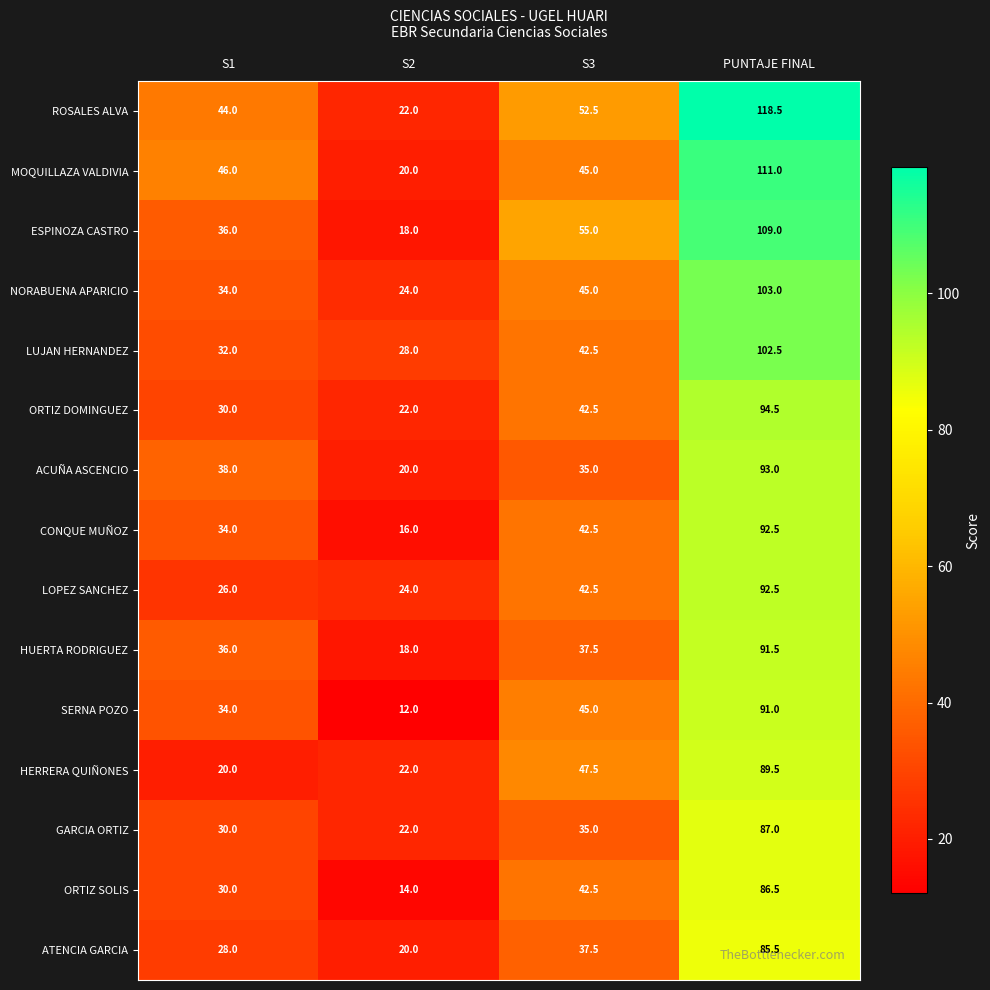

What is the spread (max minus min) of values at S1?

26.0